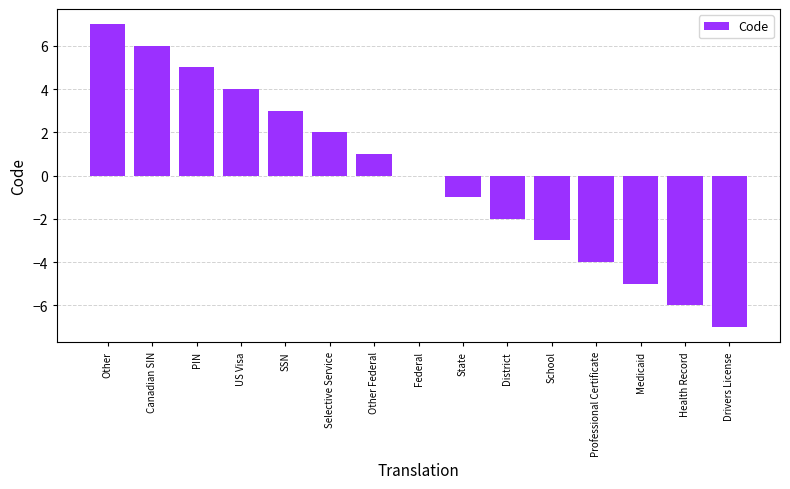

What is the sum of the values at Health Record and District?

-8